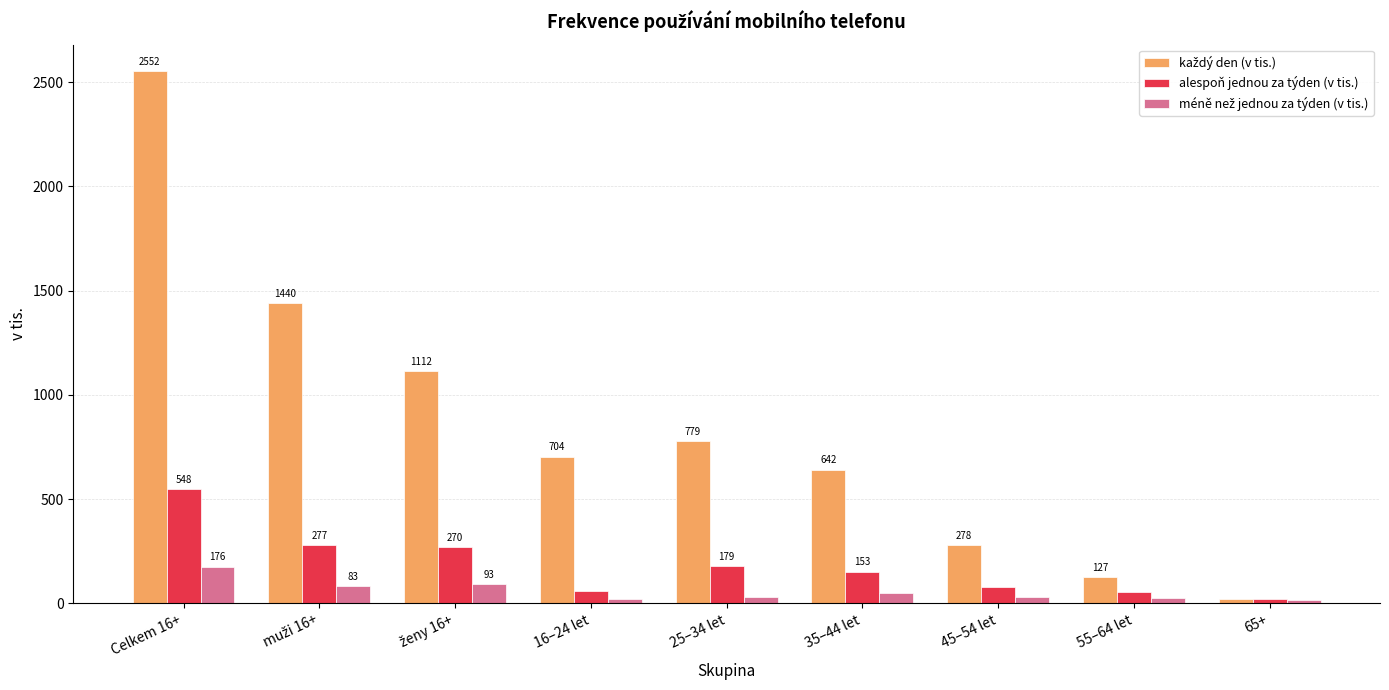

Count the number of data series in this chart.

3